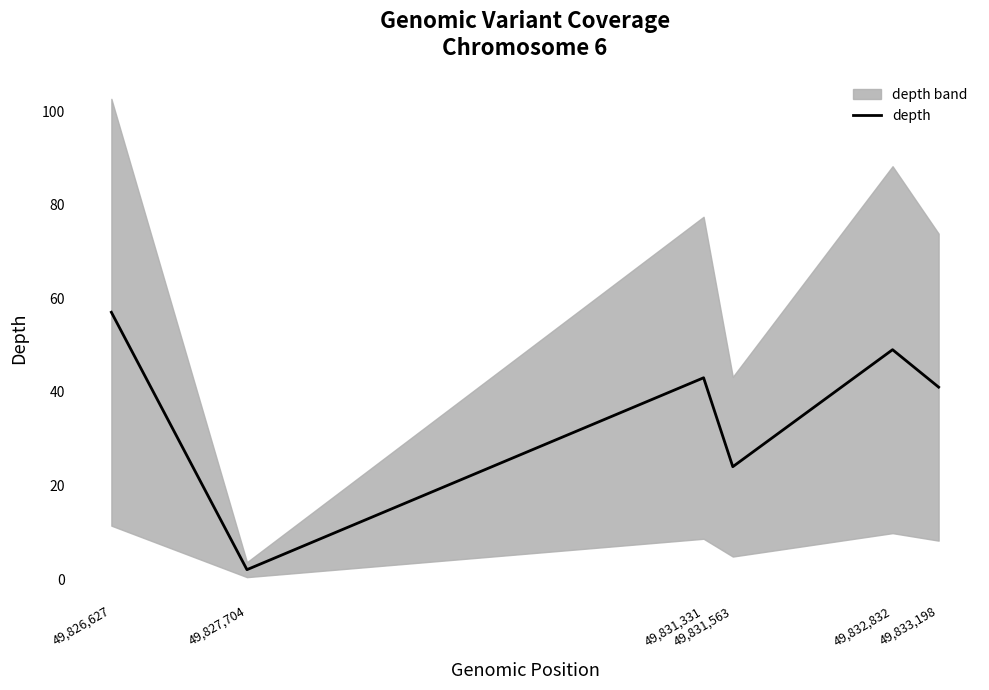

How many lines are shown in the chart?

1